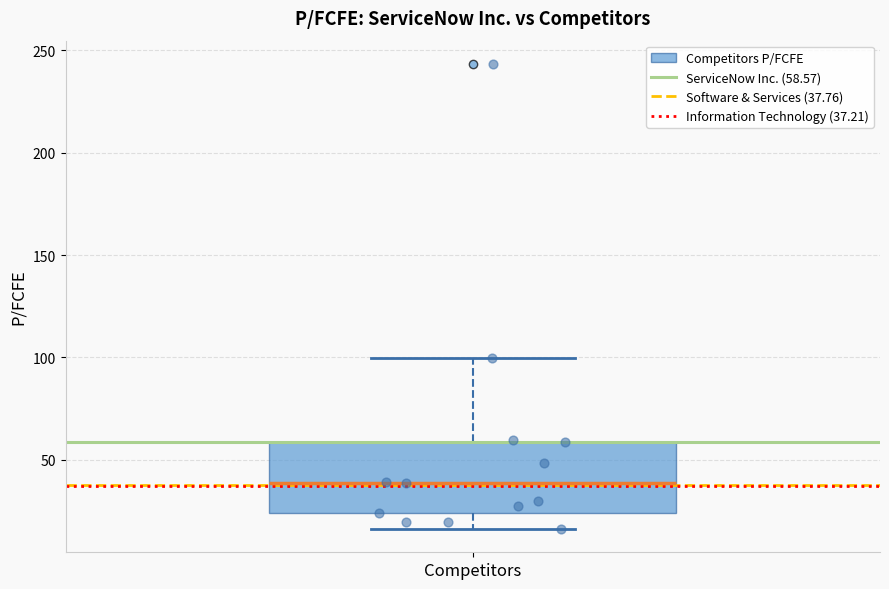

Read this box plot against the y-axis: the position of the median line, the range covered by the box, and the ends of both whiskers. The values are not printed on the chart, so give them approximately, as read against the axis.

median 40, box 25 to 60, whiskers 15 to 100